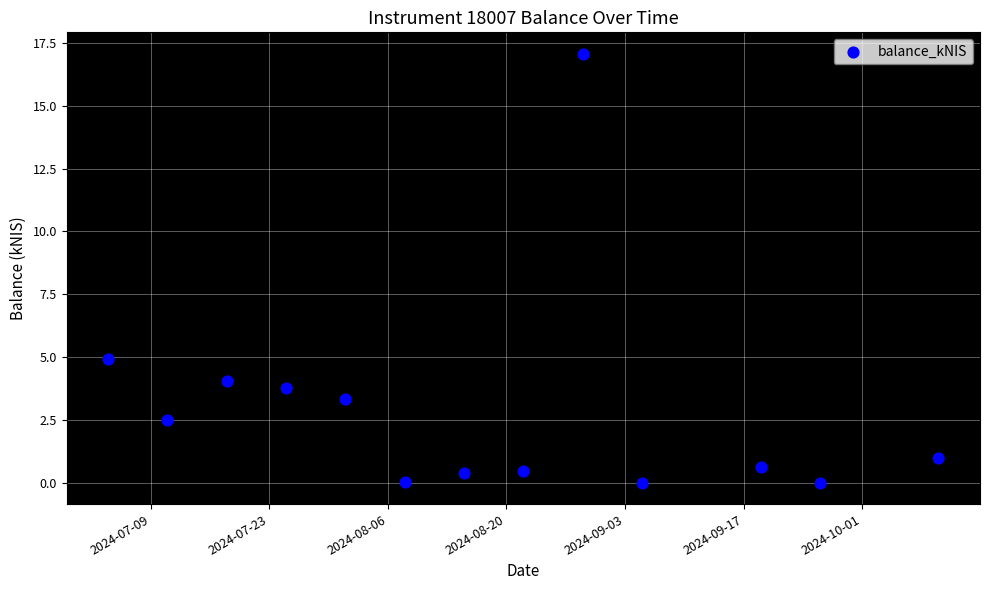

What Y value in the scatter plot is closest to 8?

4.9